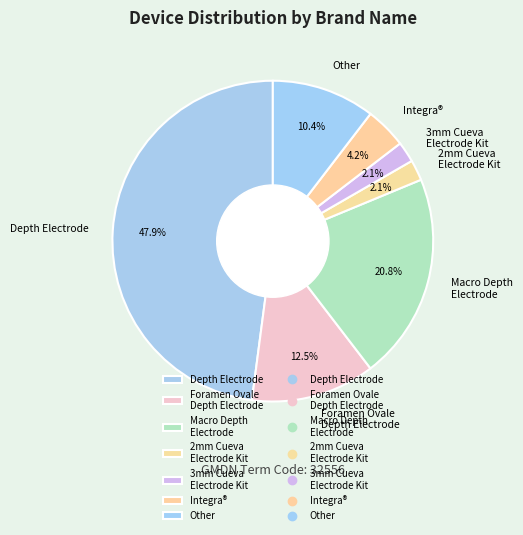

To the nearest percent, what is the difference between the Depth Electrode and 2mm Cueva Electrode Kit slice percentages?

46%